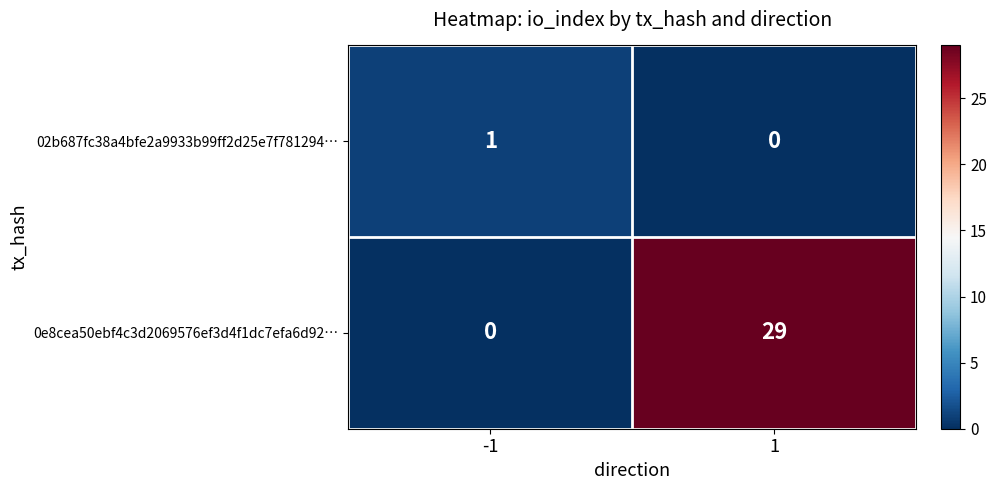

Reading left to right, extract all data points from this chart.

02b687fc38a4bfe2a9933b99ff2d25e7f781294…: 1	0
0e8cea50ebf4c3d2069576ef3d4f1dc7efa6d92…: 0	29